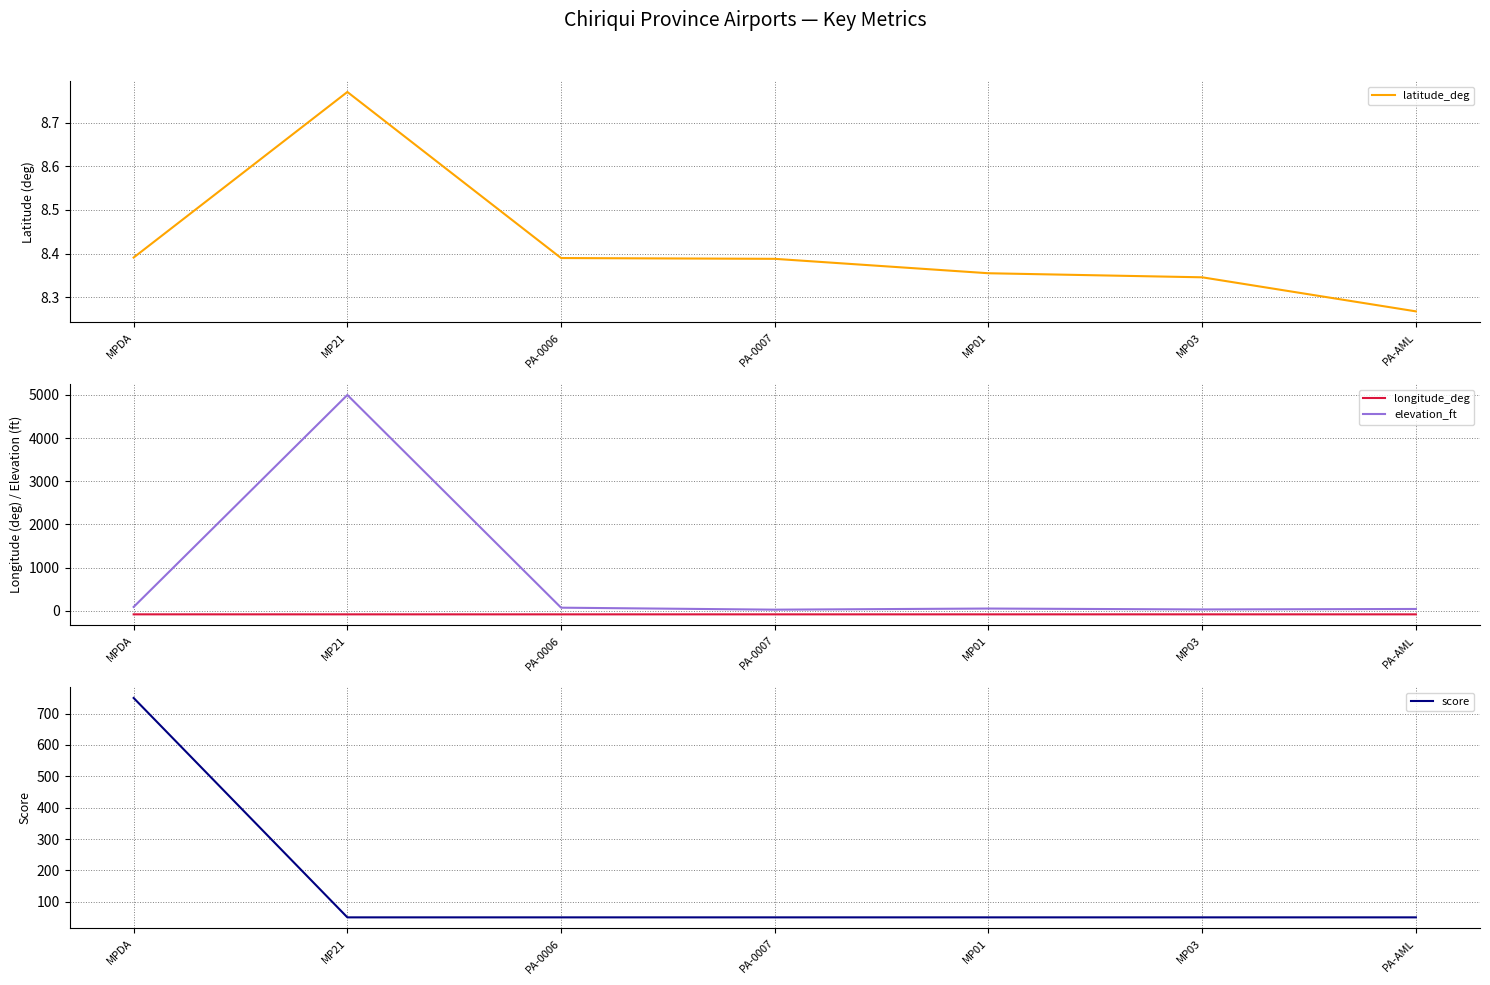

Which label corresponds to the largest value in the chart?

MP21